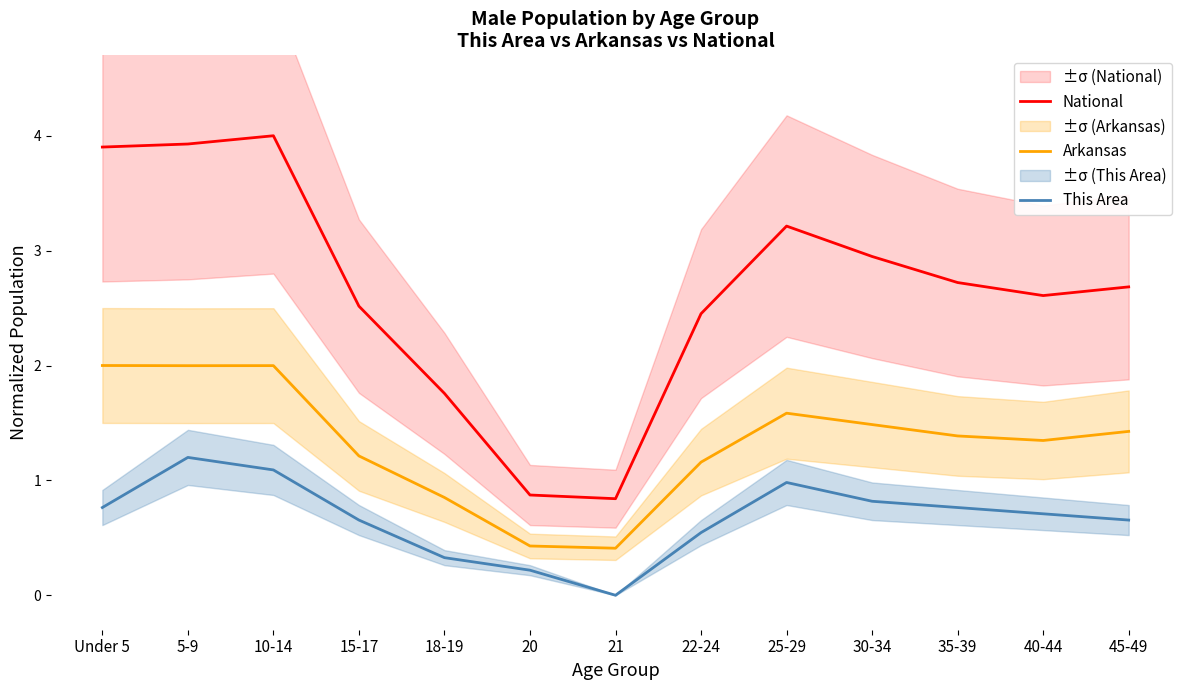

Rank the categories by This Area value from lowest to highest.

21, 20, 18-19, 22-24, 15-17, 45-49, 40-44, Under 5, 35-39, 30-34, 25-29, 10-14, 5-9